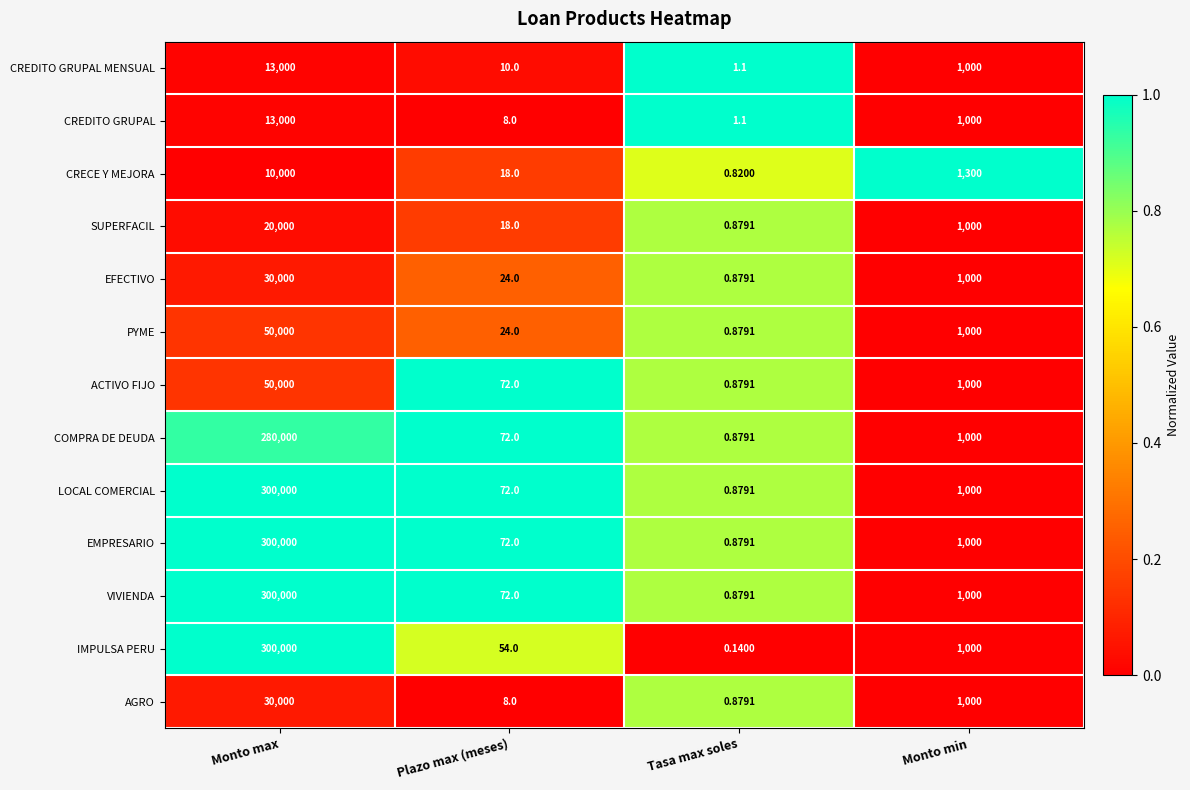

Where is CRECE Y MEJORA nearest to the value 5000?

Monto min